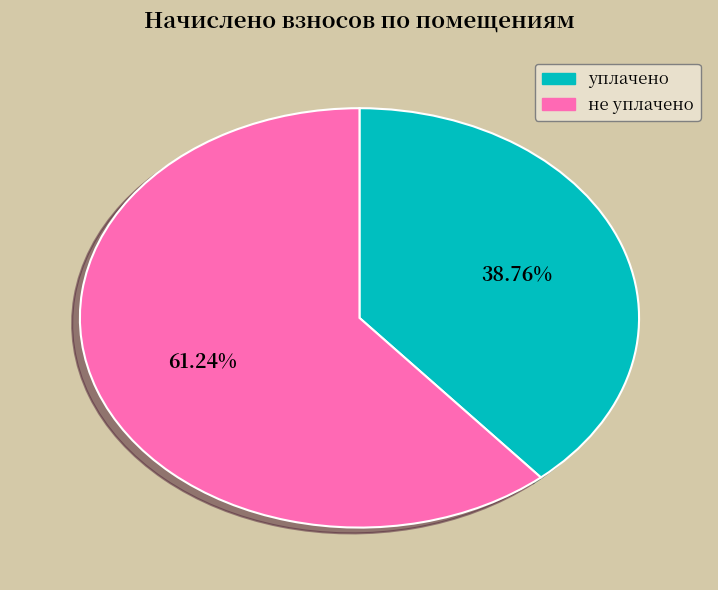

Does any single category account for the majority?

Yes